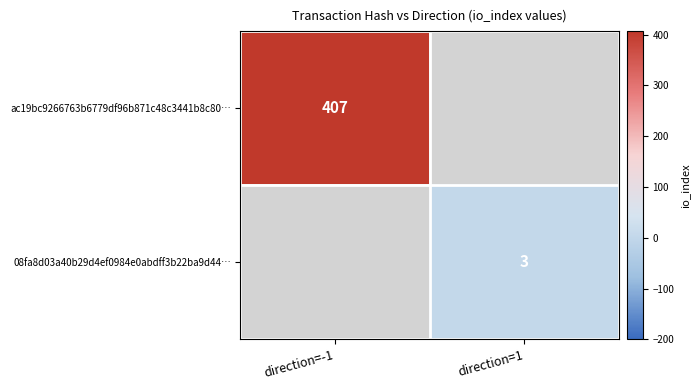

The ac19bc9266763b6779df96b871c48c3441b8c80… series shows 407 at direction=-1. True or false?

True